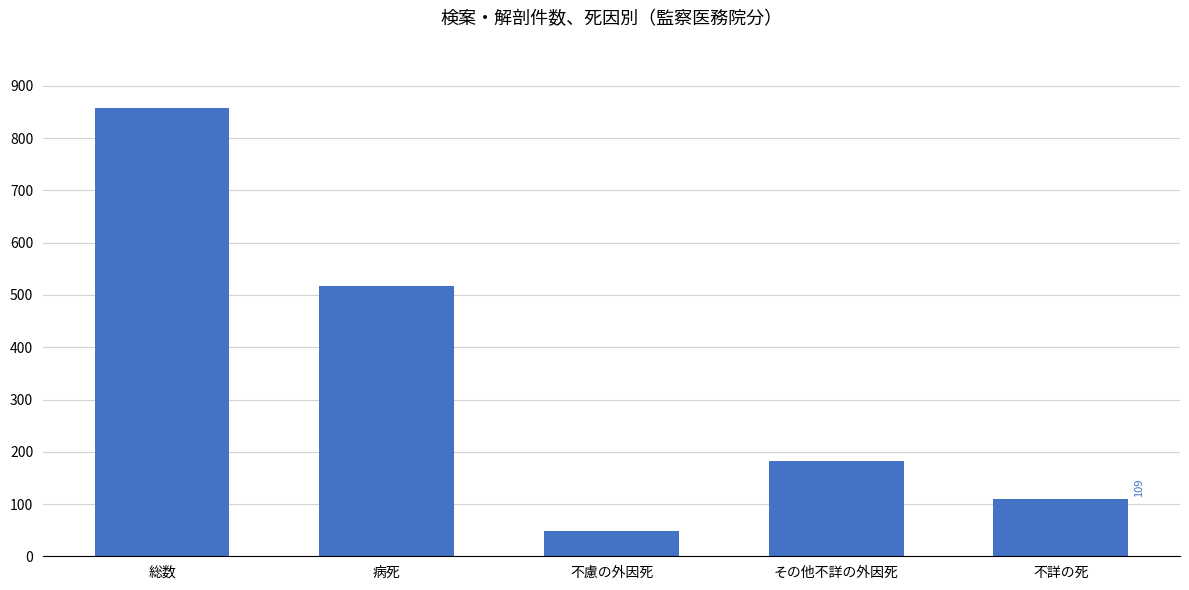

What is the ratio of the value at 総数 to the value at その他不詳の外因死?

4.7